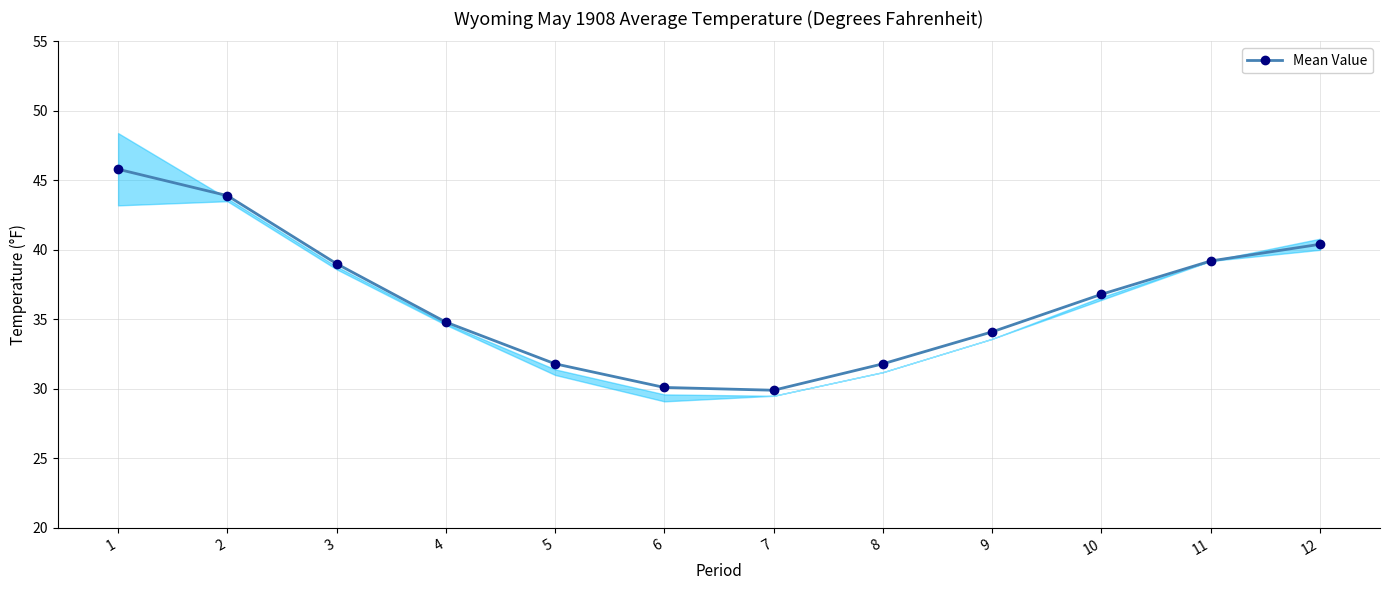

What is the difference between the values at 2 and 5?

12.1